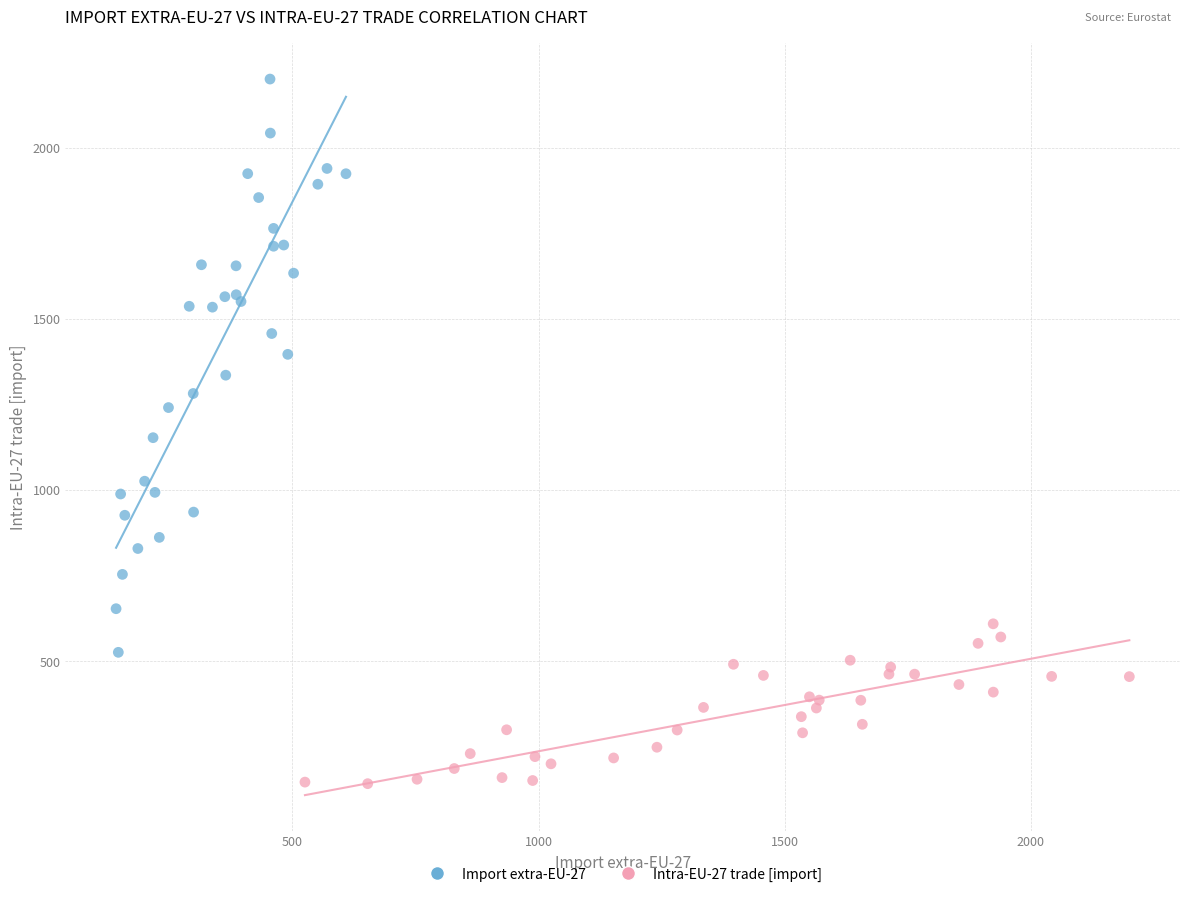

Which series contains the lowest Y value?

Intra-EU-27 trade [import]